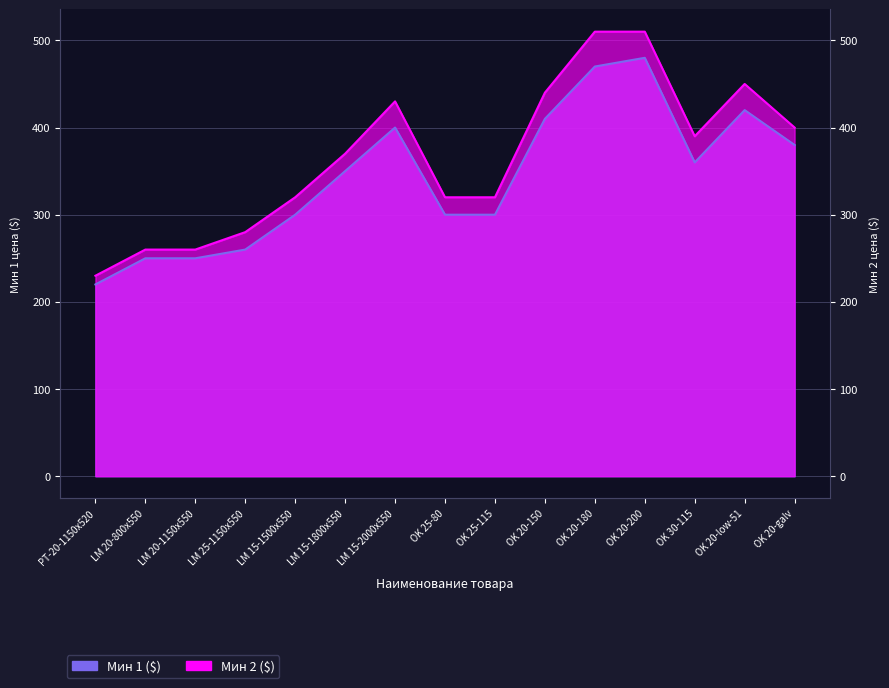

Reading left to right, transcribe all the data shown in this chart.

Мин 1 ($): PT-20-1150x520=220	LM 20-800x550=250	LM 20-1150x550=250	LM 25-1150x550=260	LM 15-1500x550=300	LM 15-1800x550=350	LM 15-2000x550=400	OK 25-80=300	OK 25-115=300	OK 20-150=410	OK 20-180=470	OK 20-200=480	OK 30-115=360	OK 20-low-51=420	OK 20-galv=380
Мин 2 ($): PT-20-1150x520=230	LM 20-800x550=260	LM 20-1150x550=260	LM 25-1150x550=280	LM 15-1500x550=320	LM 15-1800x550=370	LM 15-2000x550=430	OK 25-80=320	OK 25-115=320	OK 20-150=440	OK 20-180=510	OK 20-200=510	OK 30-115=390	OK 20-low-51=450	OK 20-galv=400